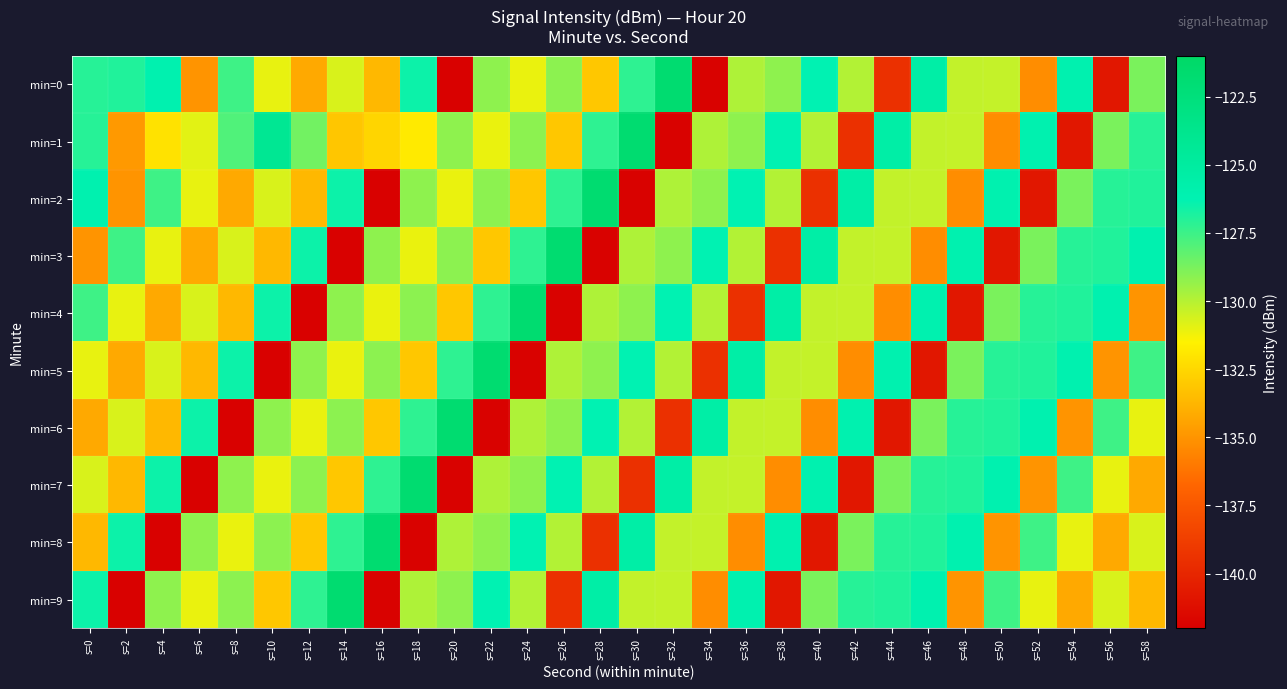

Which category has the lowest value across all series?

s=20